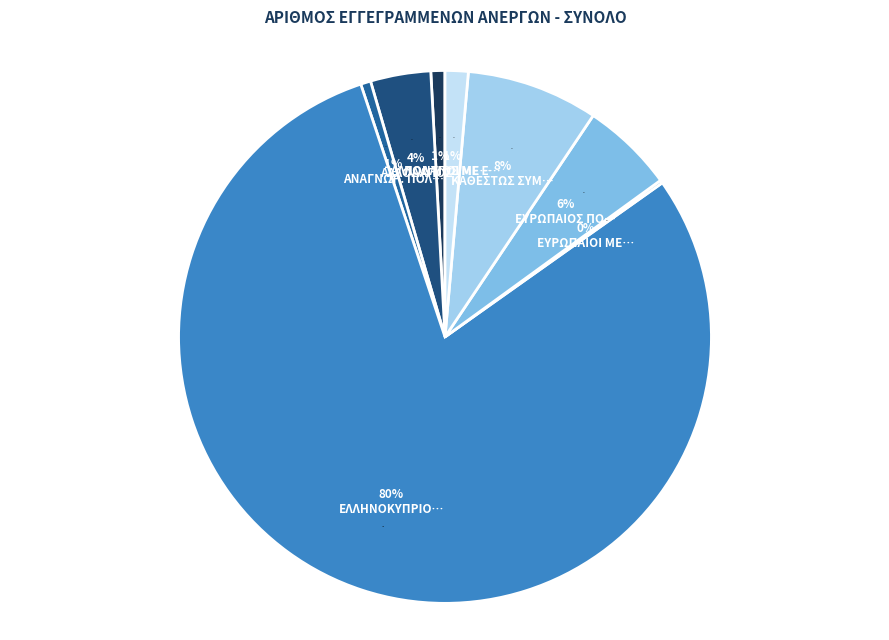

Which slice represents more than half of the pie?

ΕΛΛΗΝΟΚΥΠΡΙΟΣ